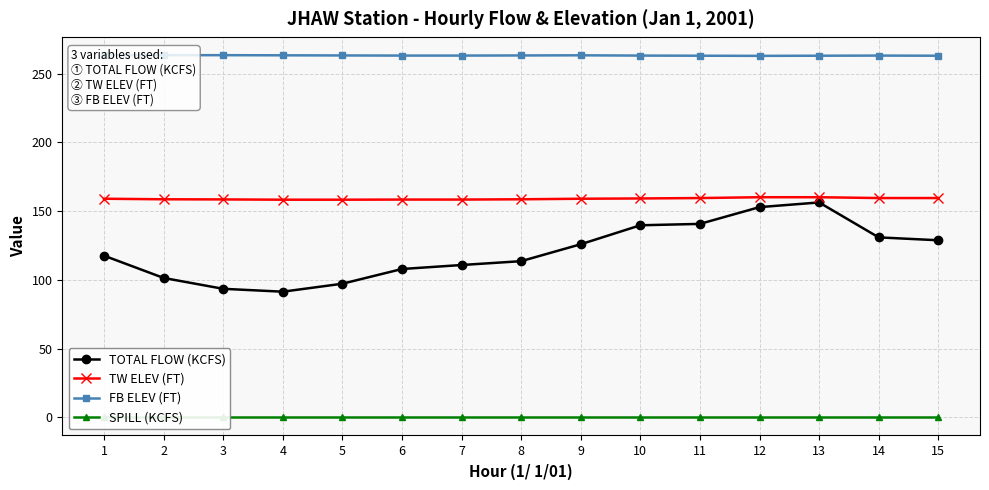

List the series in order of their peak value, lowest first.

SPILL (KCFS), TOTAL FLOW (KCFS), TW ELEV (FT), FB ELEV (FT)